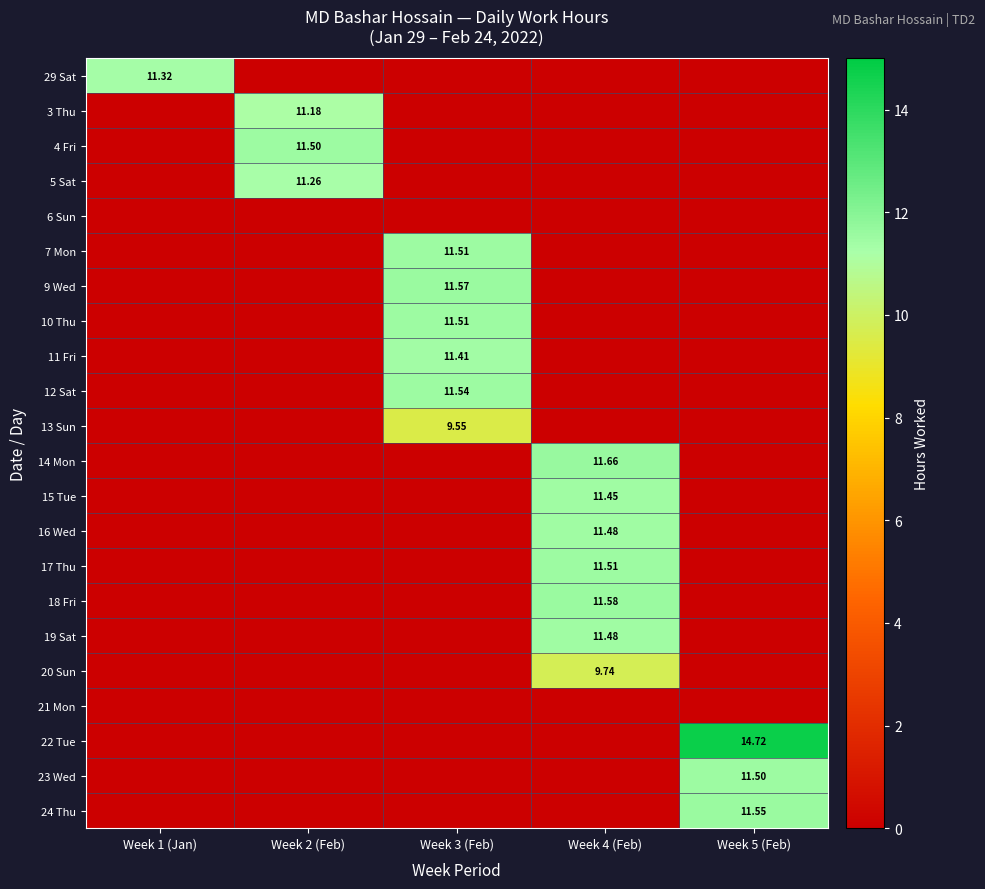

Is the value of 13 Sun at Week 3 (Feb) greater than the value of 10 Thu at Week 2 (Feb)?

Yes